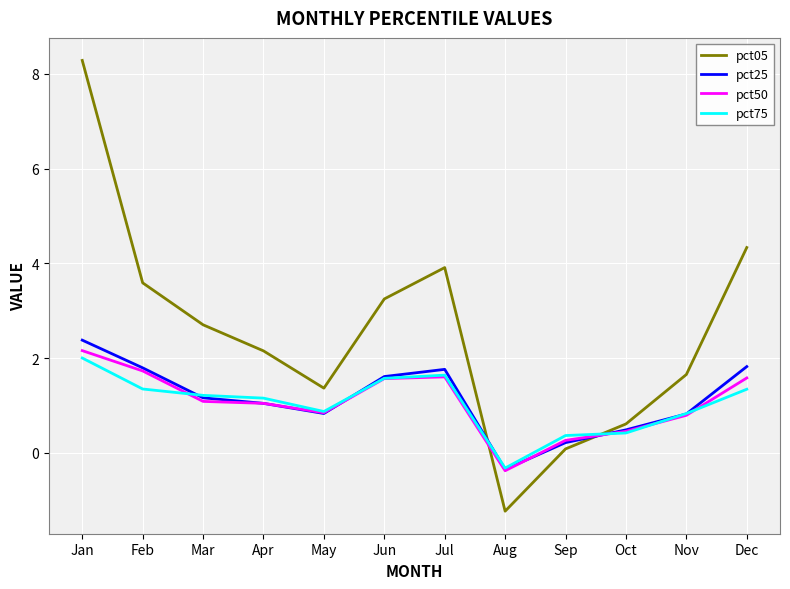

Which series has the largest total across all categories?

pct05